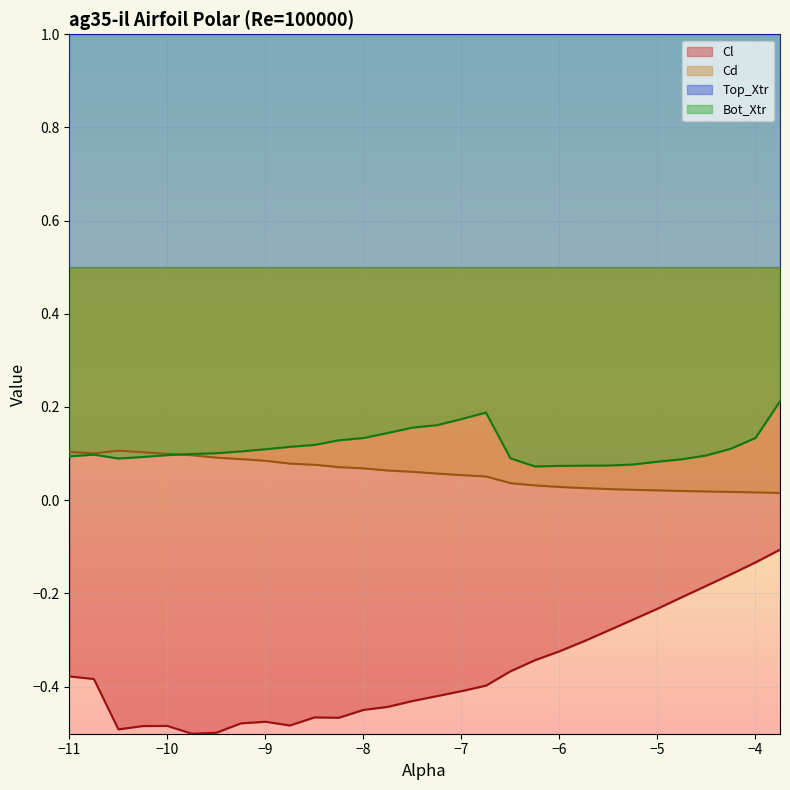

True or false: Cl and Cd intersect in this chart.

False